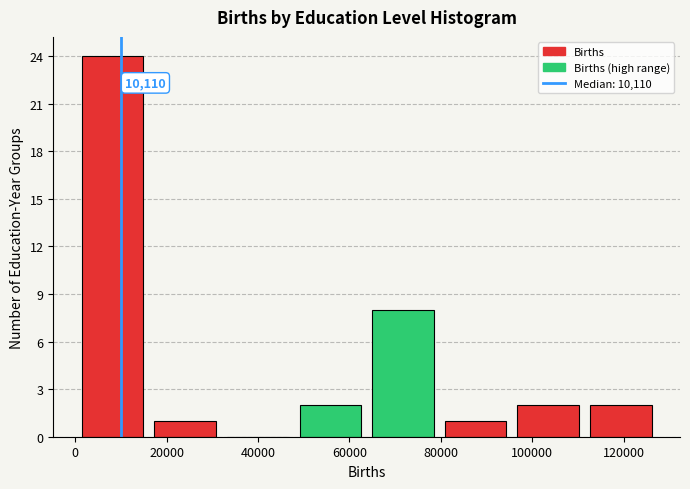

Over which range of the x-axis is the bar tallest?

0 to 16000